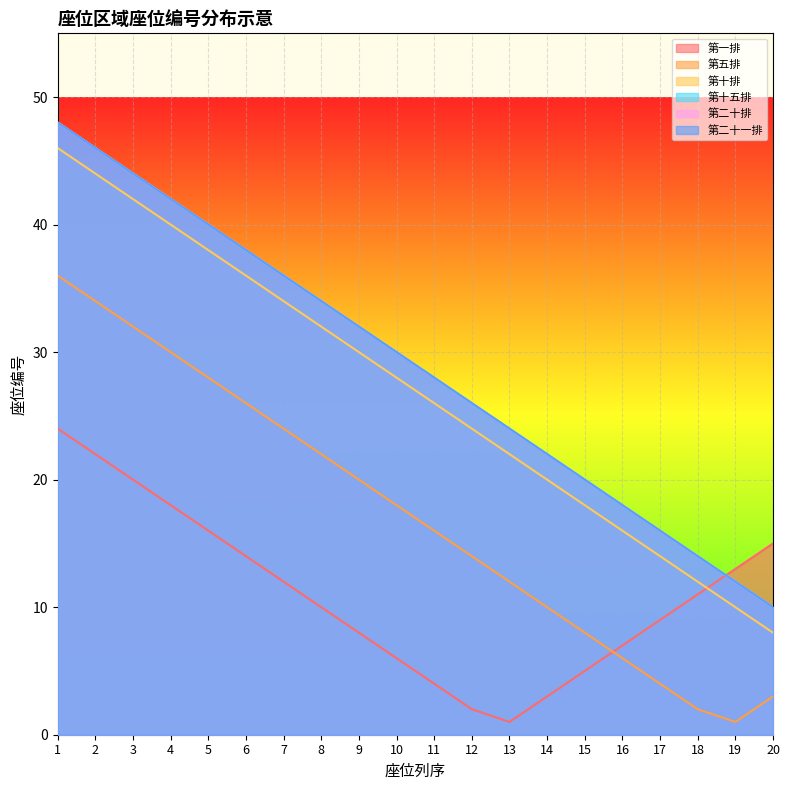

Reading right to left, transcribe all the data shown in this chart.

第一排: 20=15	19=13	18=11	17=9	16=7	15=5	14=3	13=1	12=2	11=4	10=6	9=8	8=10	7=12	6=14	5=16	4=18	3=20	2=22	1=24
第五排: 20=3	19=1	18=2	17=4	16=6	15=8	14=10	13=12	12=14	11=16	10=18	9=20	8=22	7=24	6=26	5=28	4=30	3=32	2=34	1=36
第十排: 20=8	19=10	18=12	17=14	16=16	15=18	14=20	13=22	12=24	11=26	10=28	9=30	8=32	7=34	6=36	5=38	4=40	3=42	2=44	1=46
第十五排: 20=10	19=12	18=14	17=16	16=18	15=20	14=22	13=24	12=26	11=28	10=30	9=32	8=34	7=36	6=38	5=40	4=42	3=44	2=46	1=48
第二十排: 20=10	19=12	18=14	17=16	16=18	15=20	14=22	13=24	12=26	11=28	10=30	9=32	8=34	7=36	6=38	5=40	4=42	3=44	2=46	1=48
第二十一排: 20=10	19=12	18=14	17=16	16=18	15=20	14=22	13=24	12=26	11=28	10=30	9=32	8=34	7=36	6=38	5=40	4=42	3=44	2=46	1=48